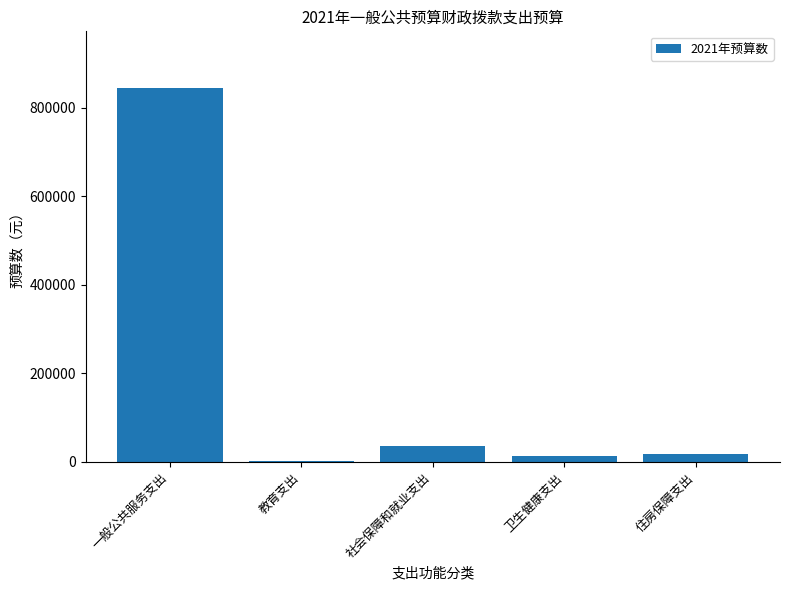

What is the maximum value shown in the chart?

845454